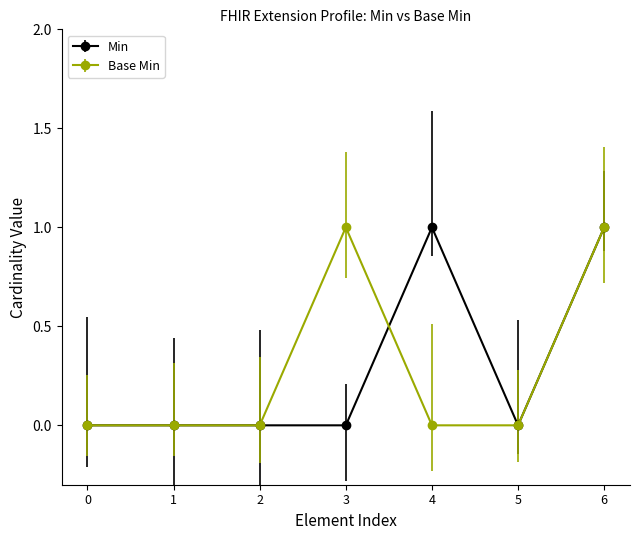

Rank the series at 3 from lowest to highest value.

Min, Base Min